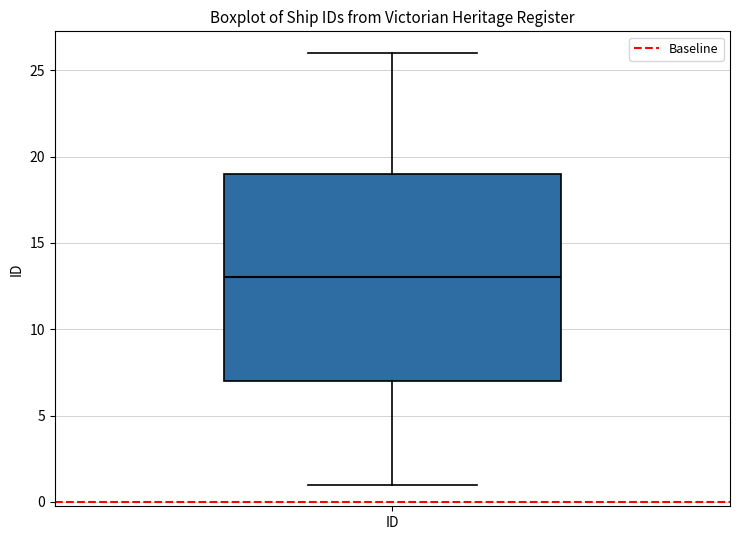

Read this box plot against the y-axis: the position of the median line, the range covered by the box, and the ends of both whiskers. The values are not printed on the chart, so give them approximately, as read against the axis.

median 13, box 7 to 19, whiskers 1 to 26